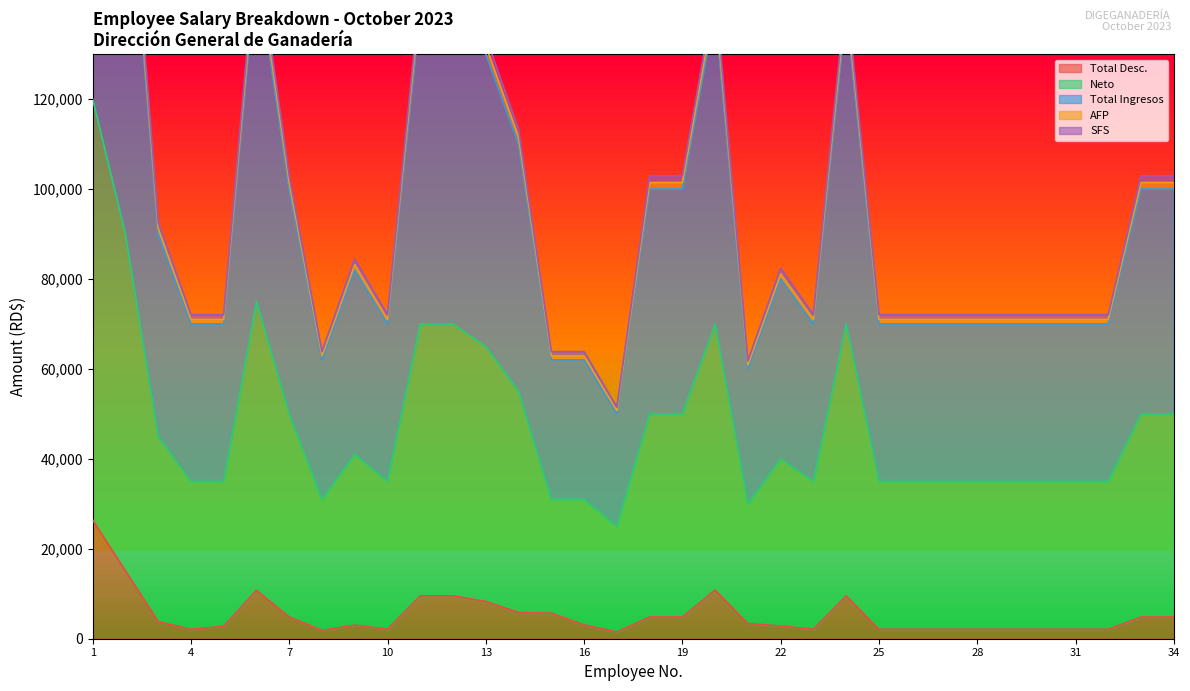

The value of SFS at 16 is 87580.6. True or false?

False